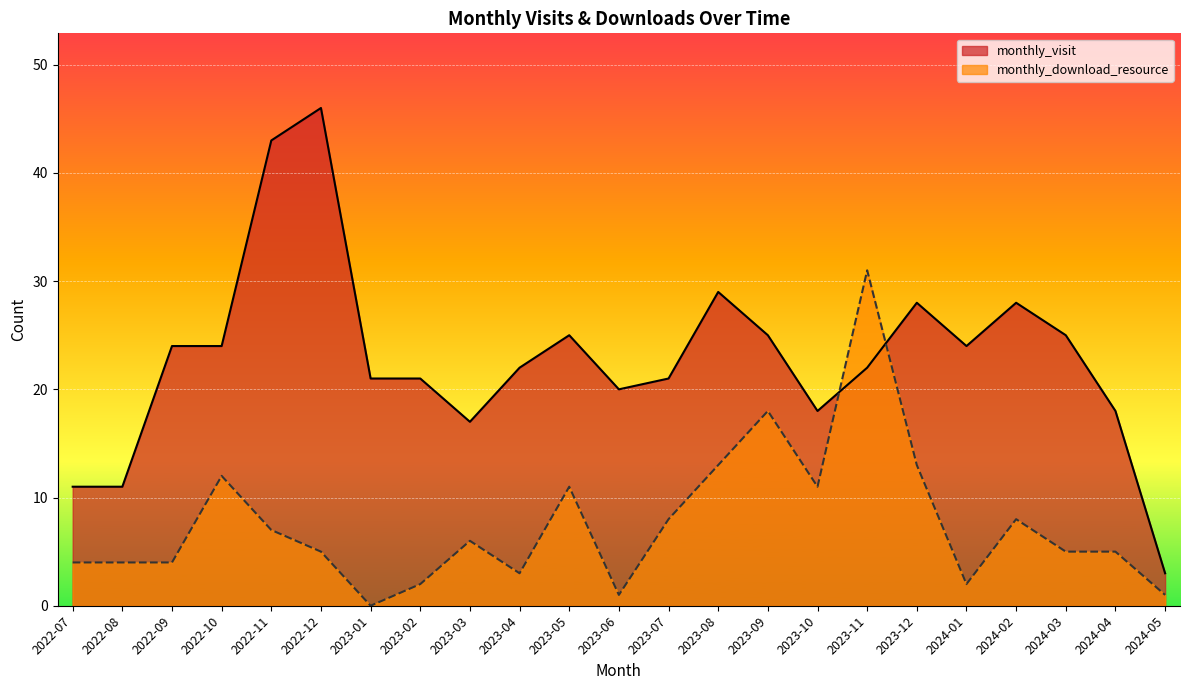

Rank the series by their maximum value, from highest to lowest.

monthly_visit, monthly_download_resource